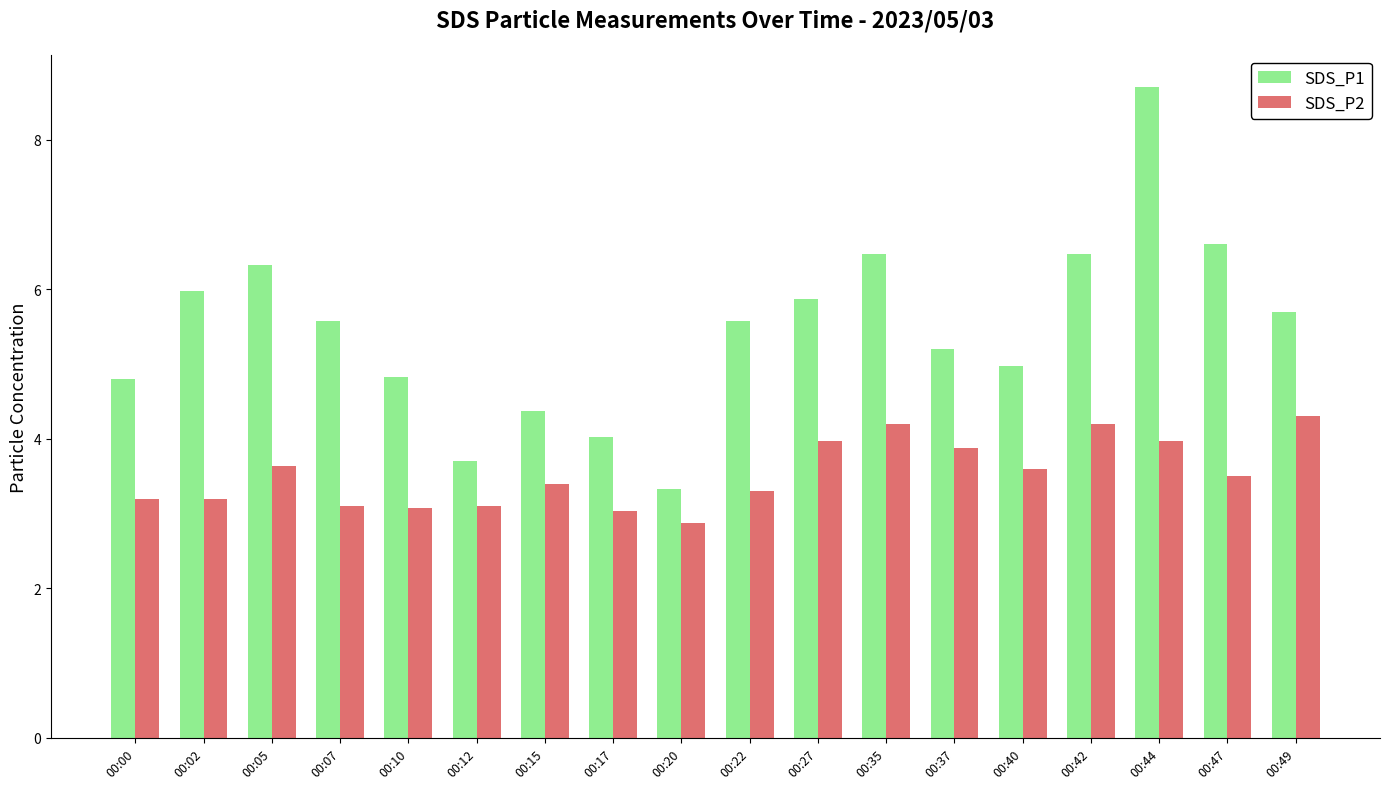

How many data points does each series have?

18